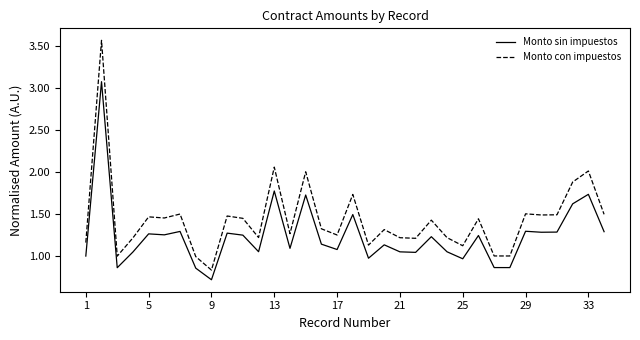

What is the difference between the maximum and minimum values in the Monto sin impuestos series?

2.4